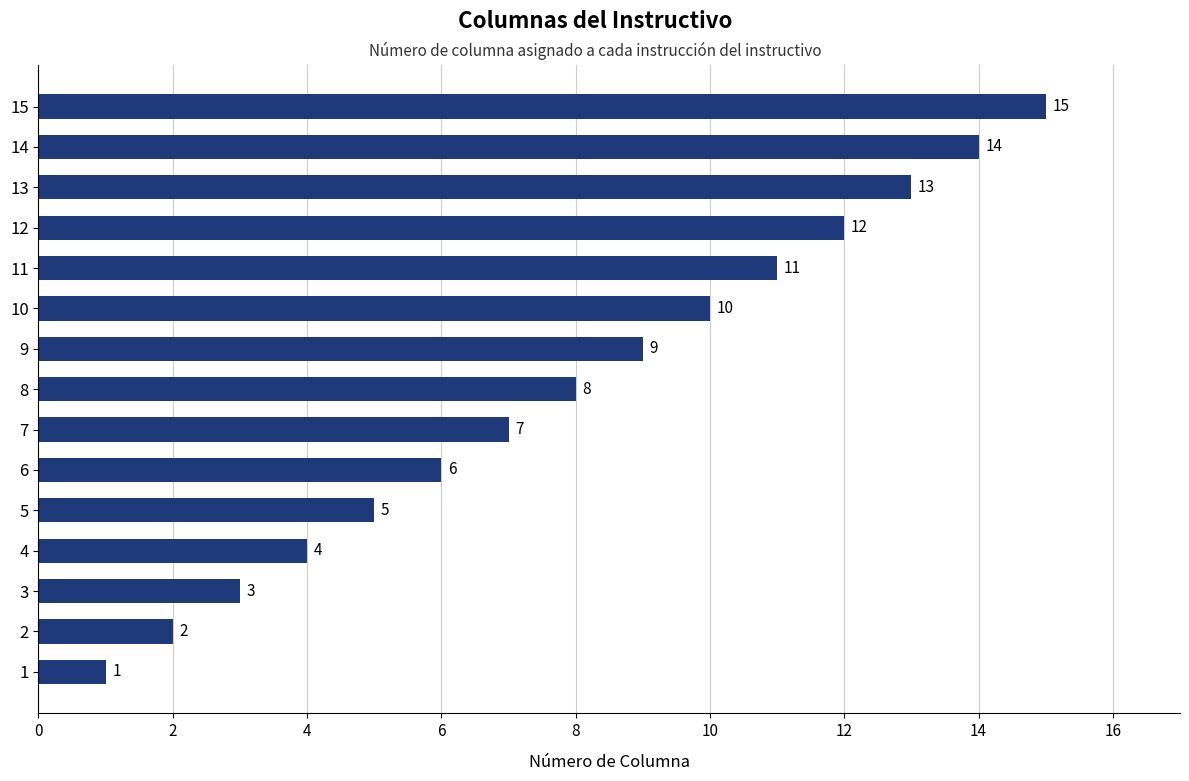

True or false: the data shows 3 at 3.

True